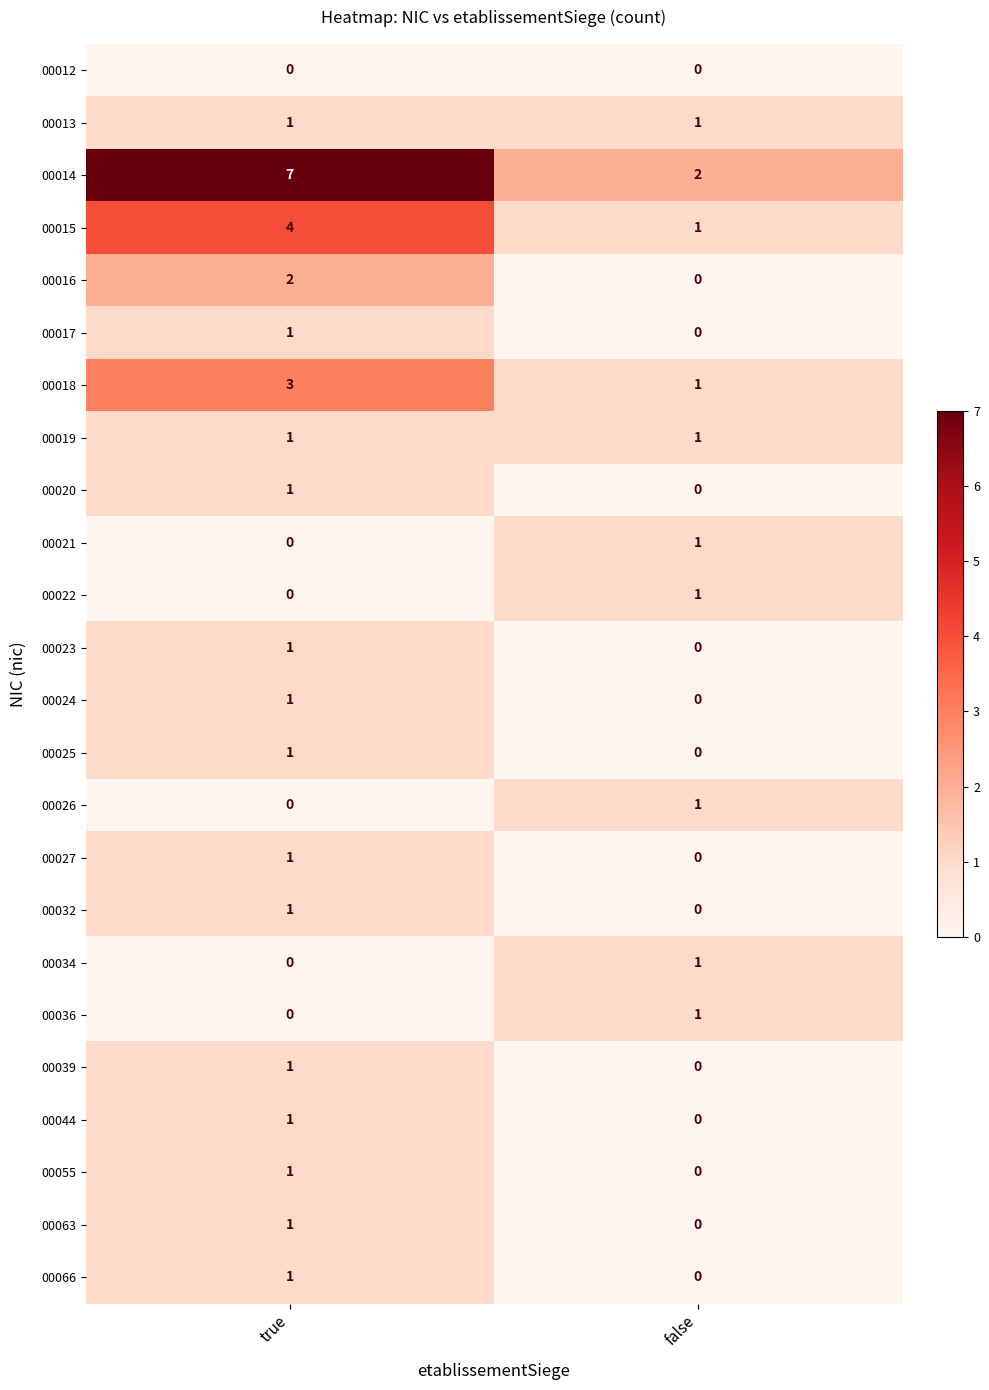

Is it true that 00012 equals 0 at false?

True